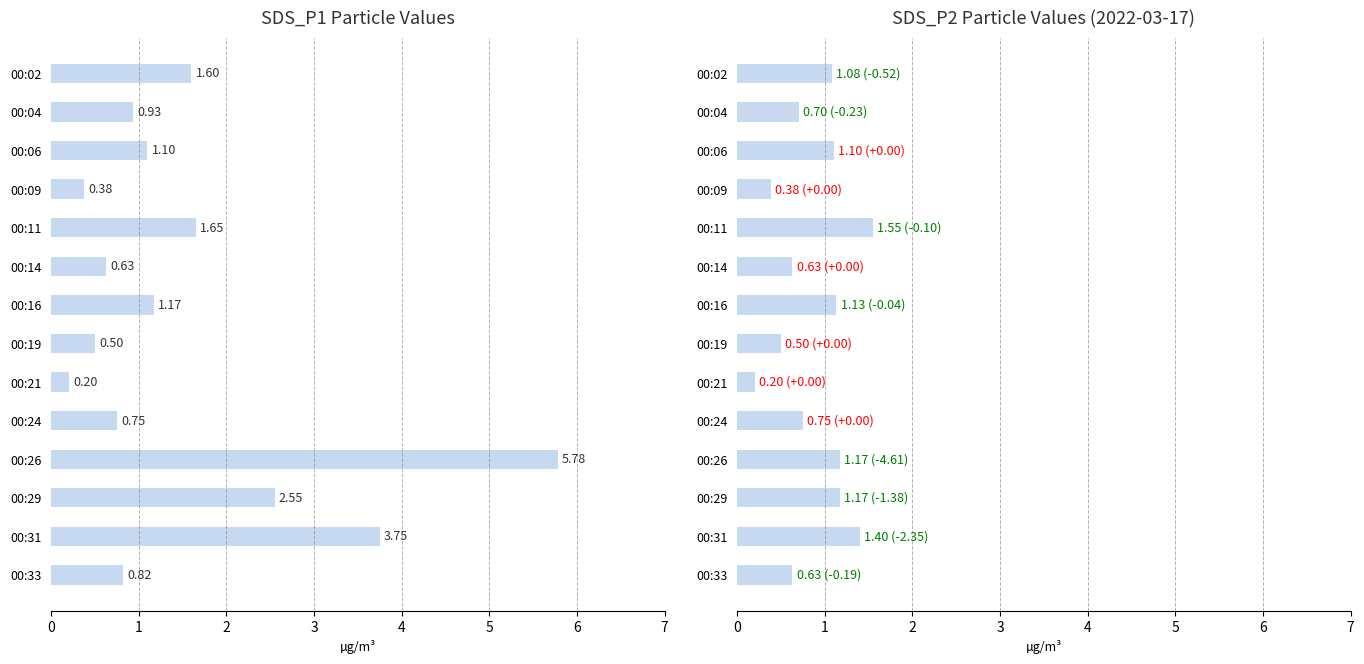

Are the bars horizontal?

Yes